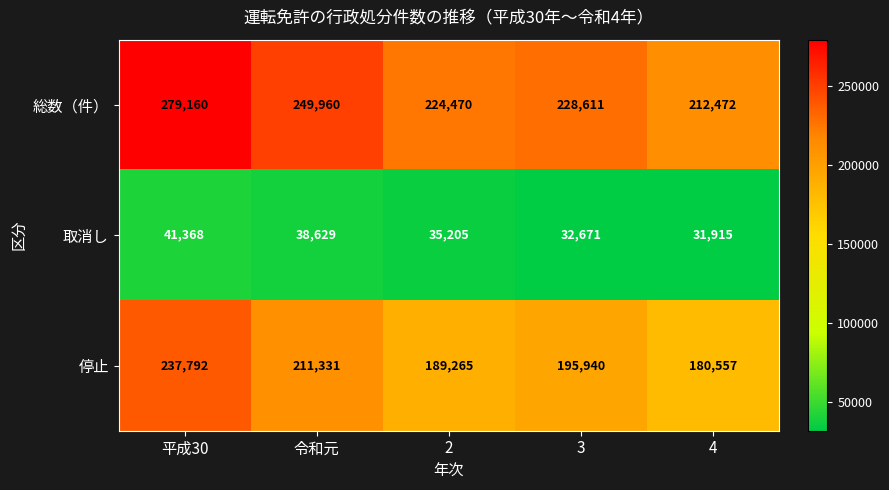

True or false: 停止 has a value of 85636 at 3.

False